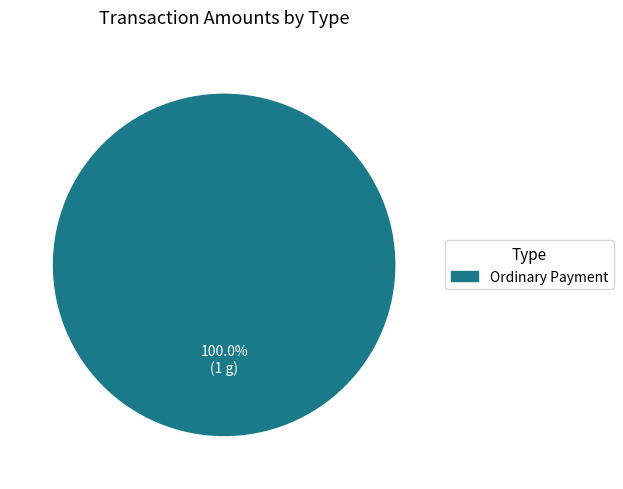

Count the number of slices in the pie.

1